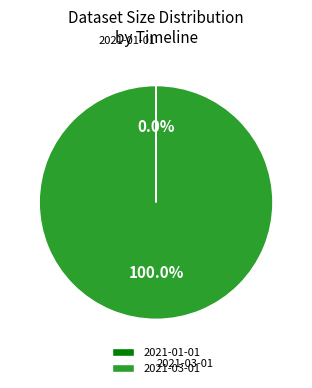

Which slice is the largest?

2021-03-01